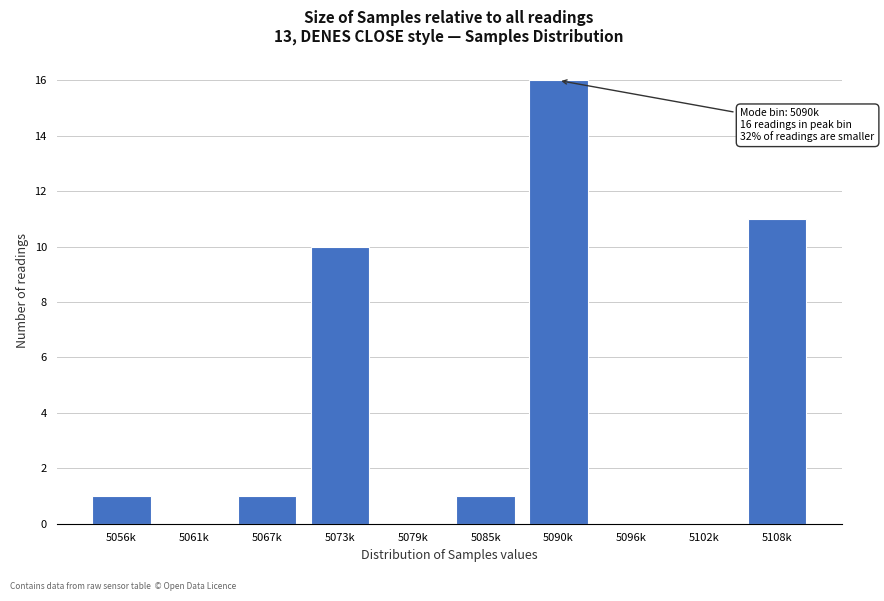

Reading right to left, list all the values displayed in this chart.

5108k=11	5102k=0	5096k=0	5090k=16	5085k=1	5079k=0	5073k=10	5067k=1	5061k=0	5056k=1